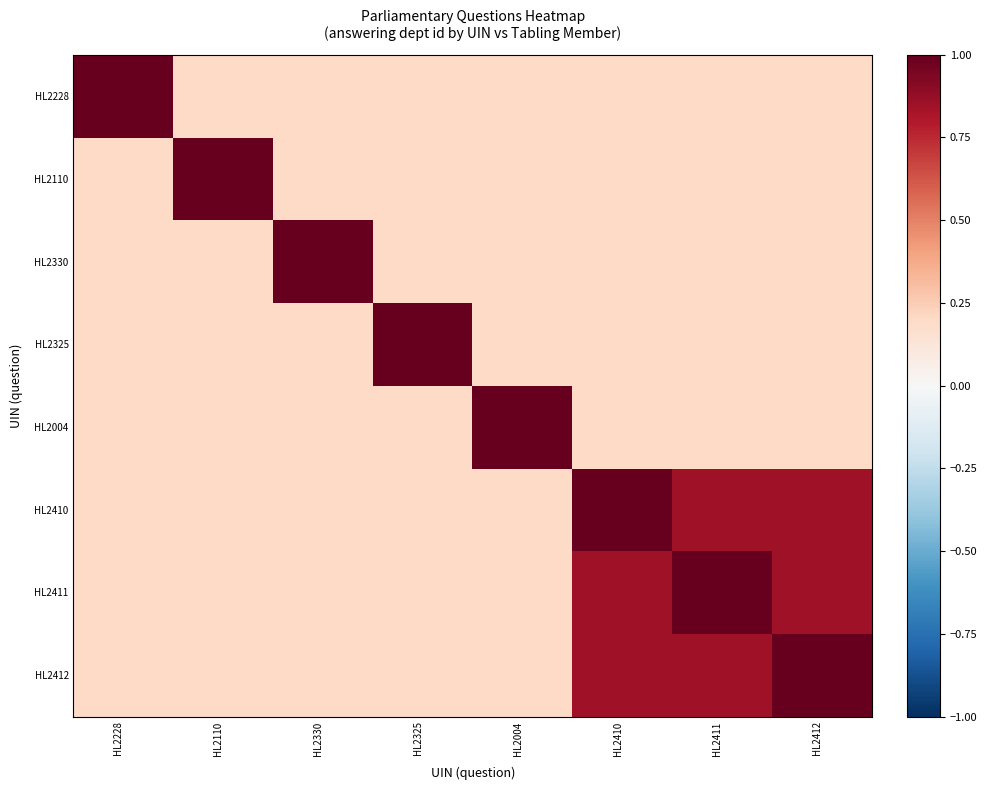

Count the number of categories in the chart.

8